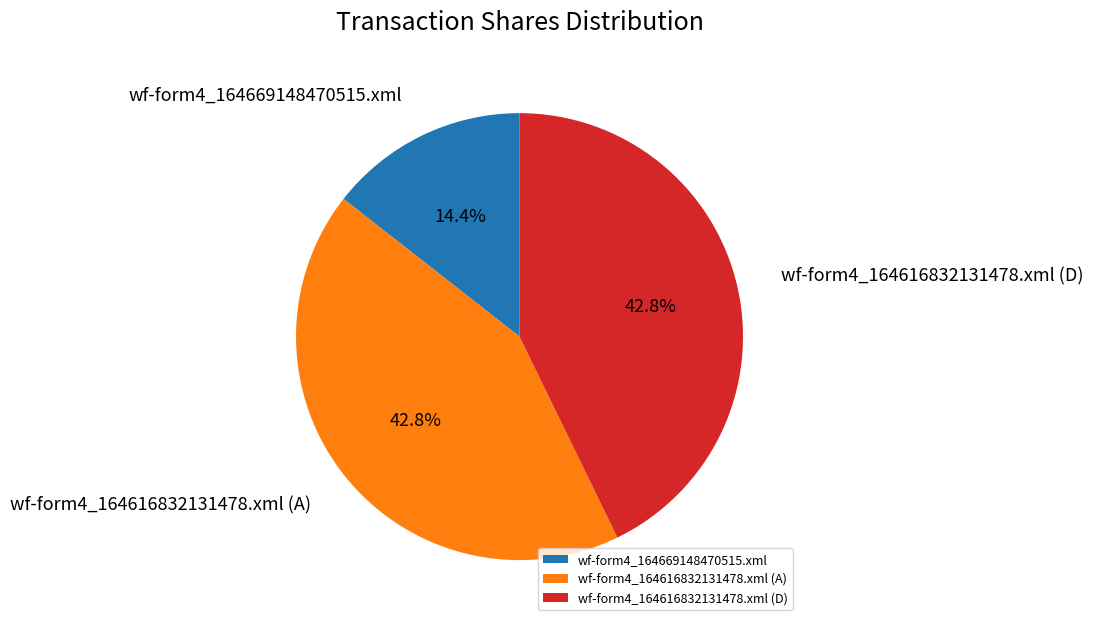

Approximately how many times larger is the value at wf-form4_164669148470515.xml compared to wf-form4_164616832131478.xml (A)?

0.3